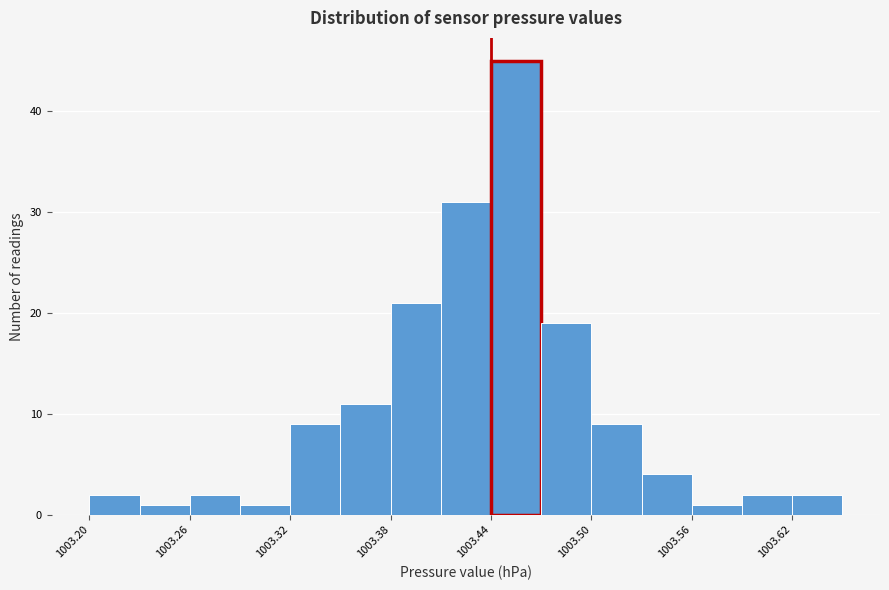

Around what value on the x-axis is the tallest bar? Give the approximate position of its centre, as read against the axis.

1003.46